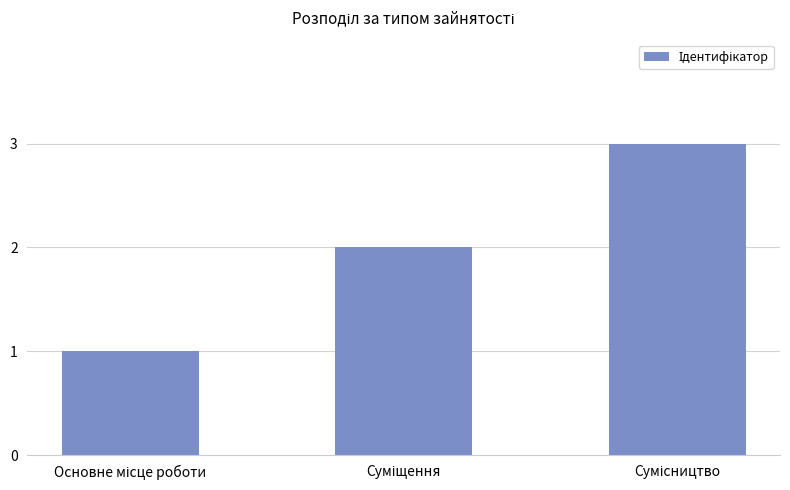

What is the difference between the maximum and second lowest values?

1